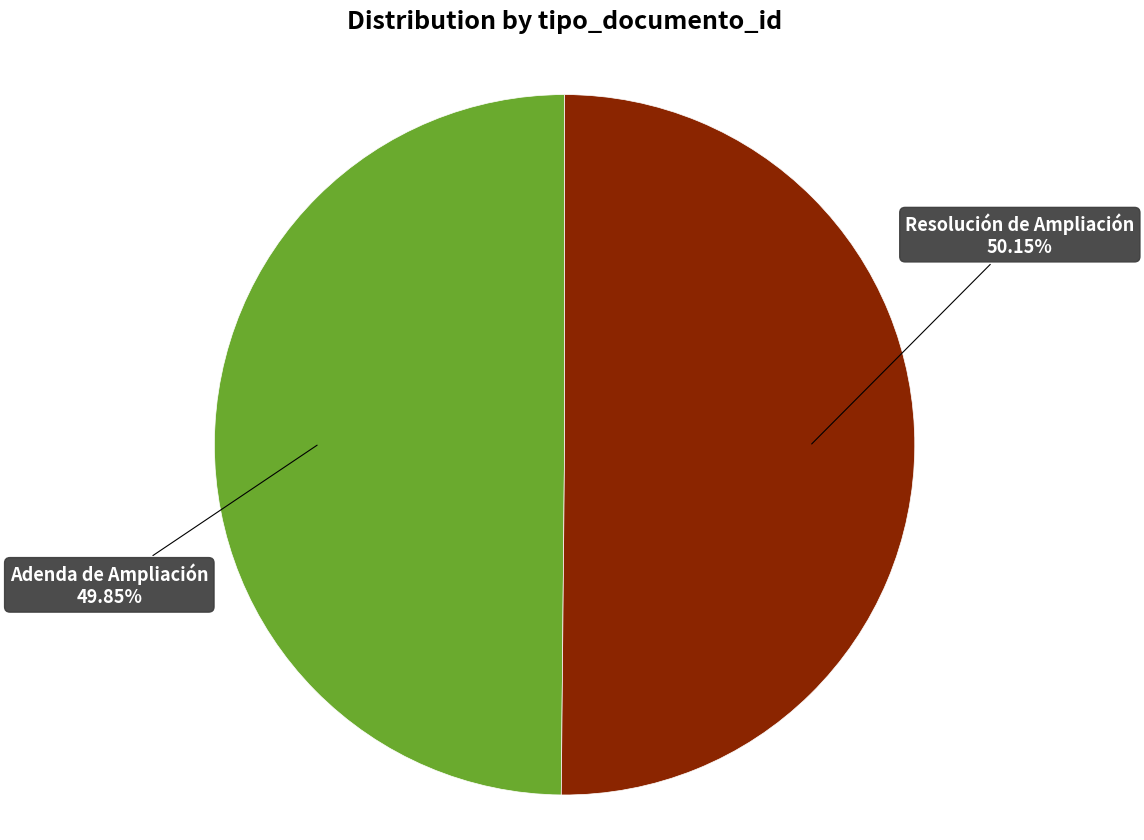

Combined, what portion of the pie is Resolución de Ampliación and Adenda de Ampliación?

100.0%